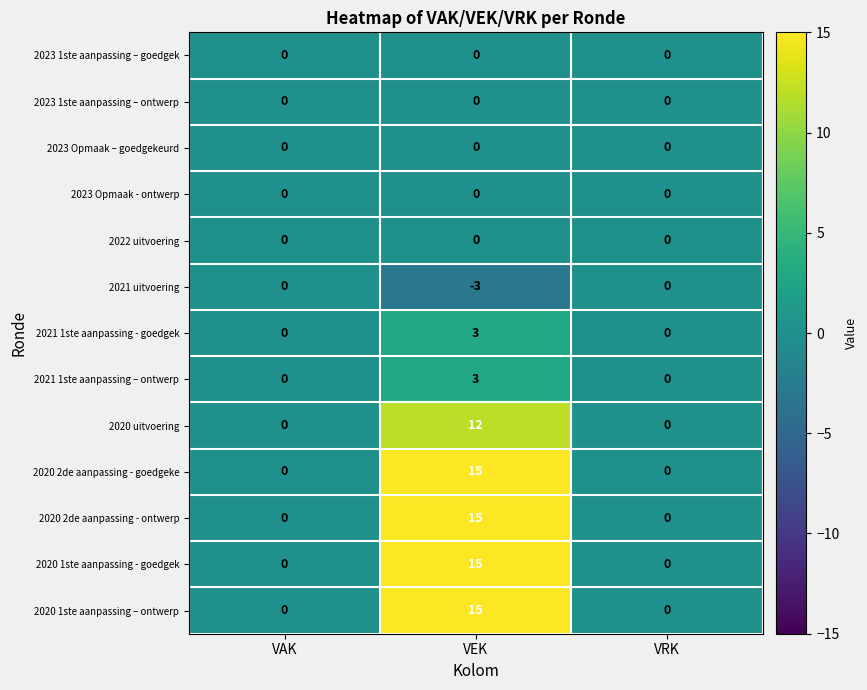

The value of 2021 uitvoering at VAK is 0. True or false?

True